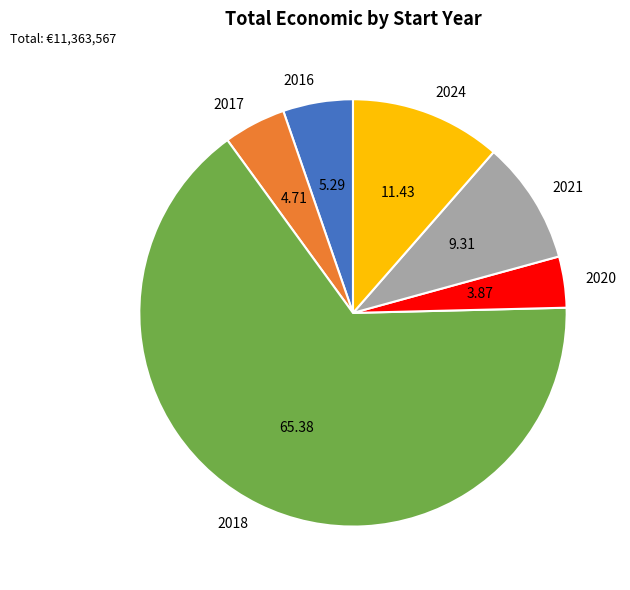

Between 2017 and 2021, which is larger?

2021